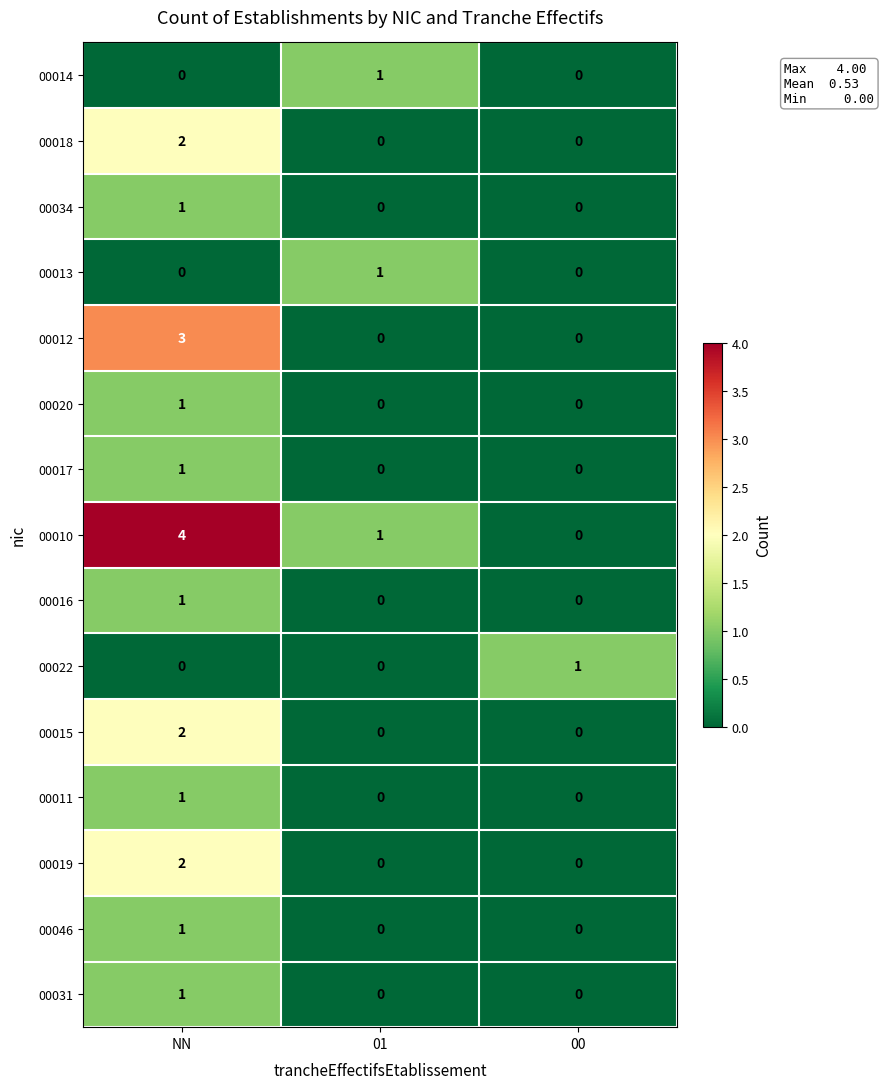

At which category does the chart reach its peak across all series?

NN